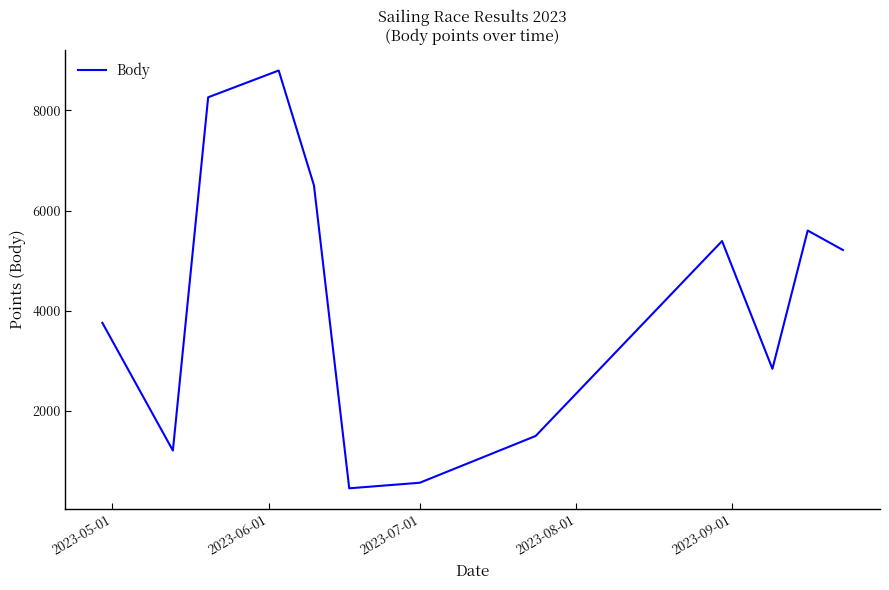

What is the difference between the maximum and minimum values?

8344